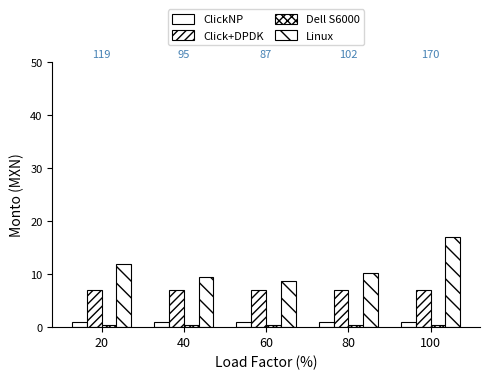

How many bars are there in total?

20